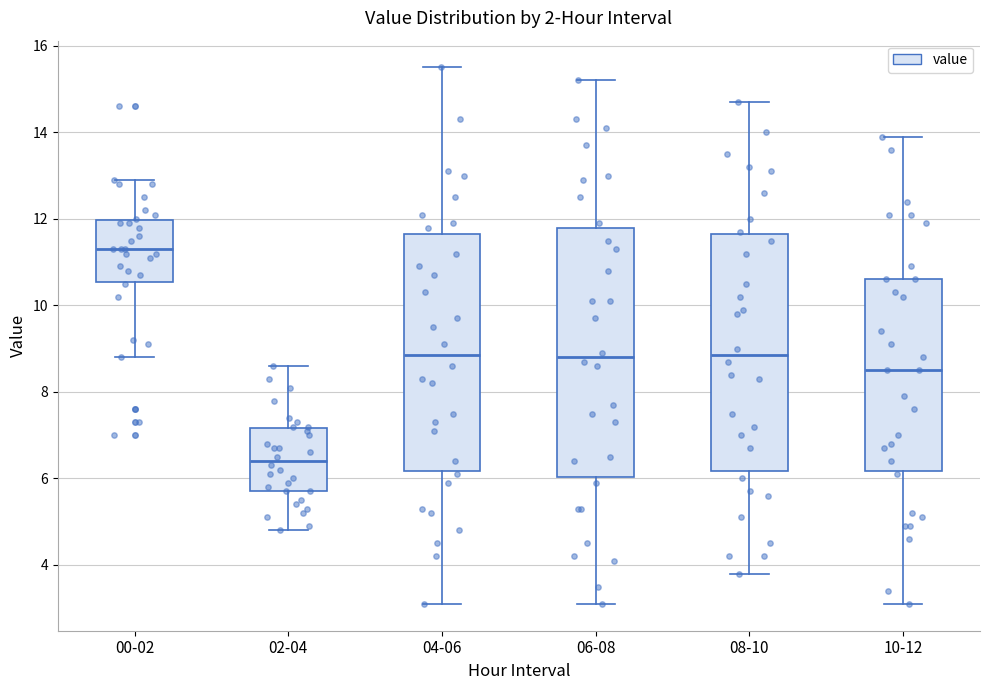

Which box's median line is the highest?

00-02